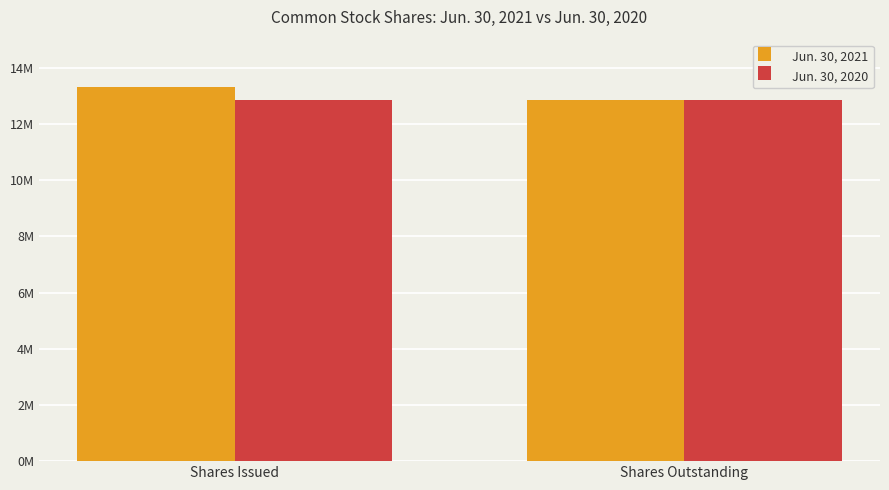

Are the bars horizontal?

No